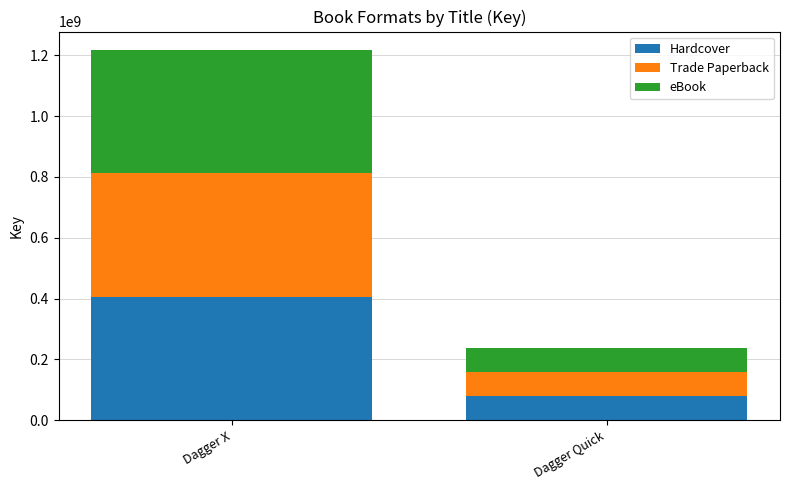

Does the chart contain any negative values?

No